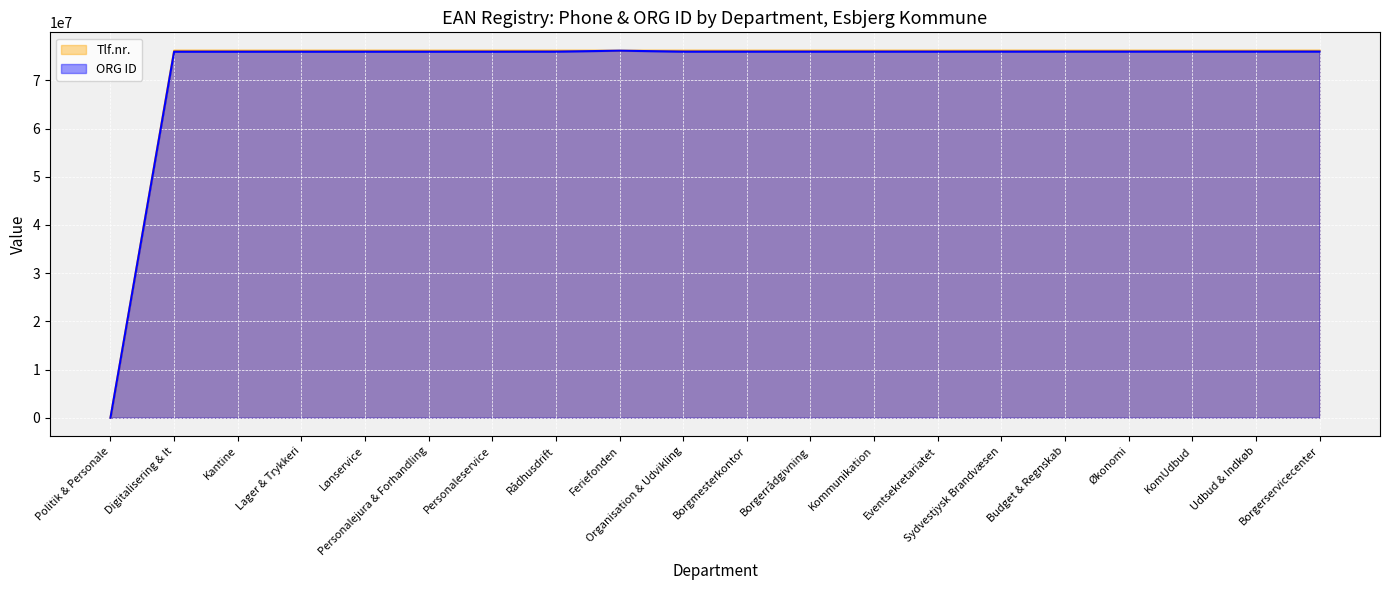

At how many categories does at least one series exceed 76103297?

19